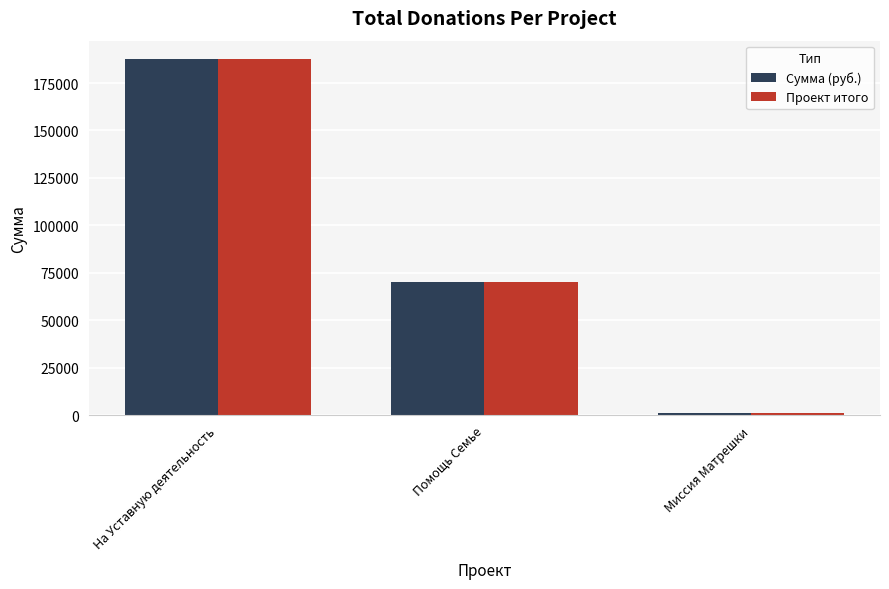

Are the bars horizontal?

No